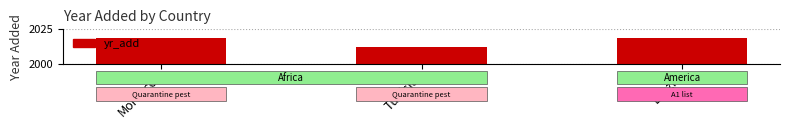

Approximately how many times larger is the value at Tunisia compared to Brazil?

1.0